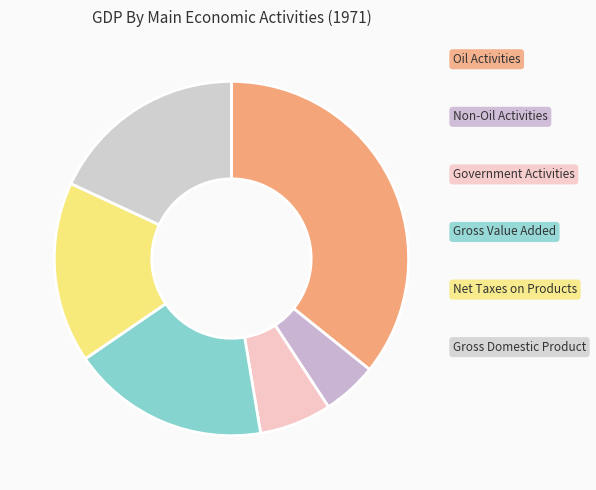

The Non-Oil Activities slice represents 1% of the pie. True or false?

False